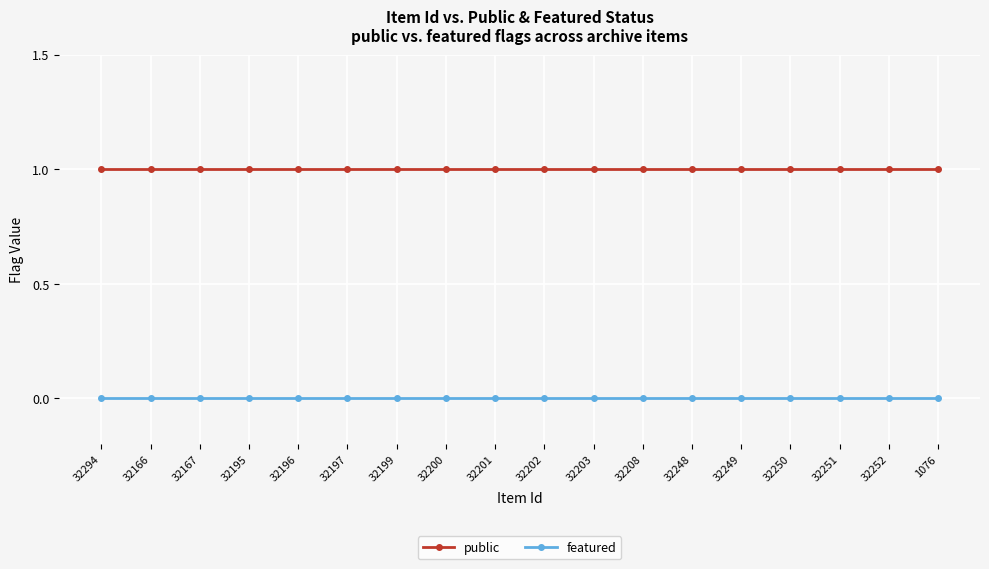

Reading left to right, list all the values displayed in this chart.

public: 1	1	1	1	1	1	1	1	1	1	1	1	1	1	1	1	1	1
featured: 0	0	0	0	0	0	0	0	0	0	0	0	0	0	0	0	0	0